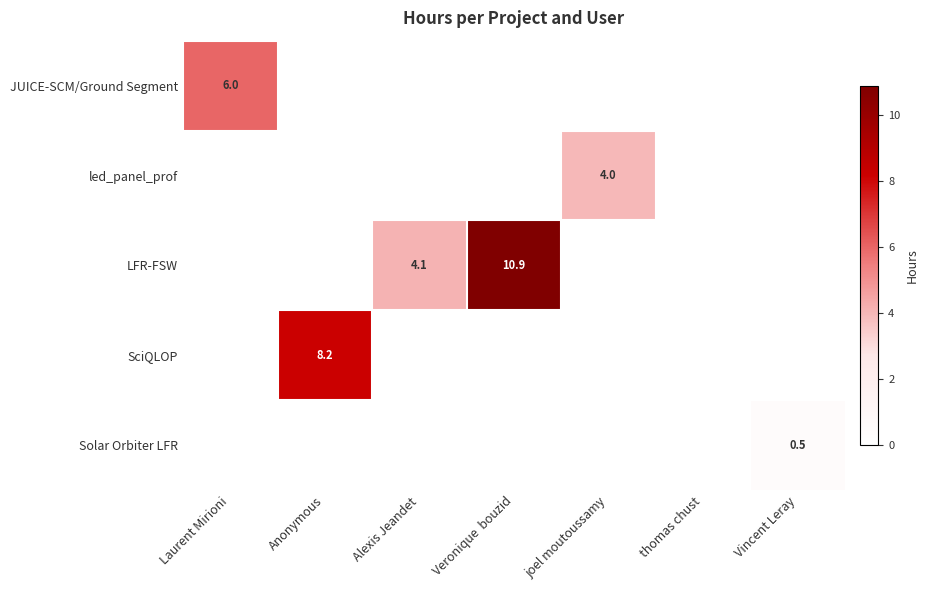

The LFR-FSW series shows 4.1 at Alexis Jeandet. True or false?

True